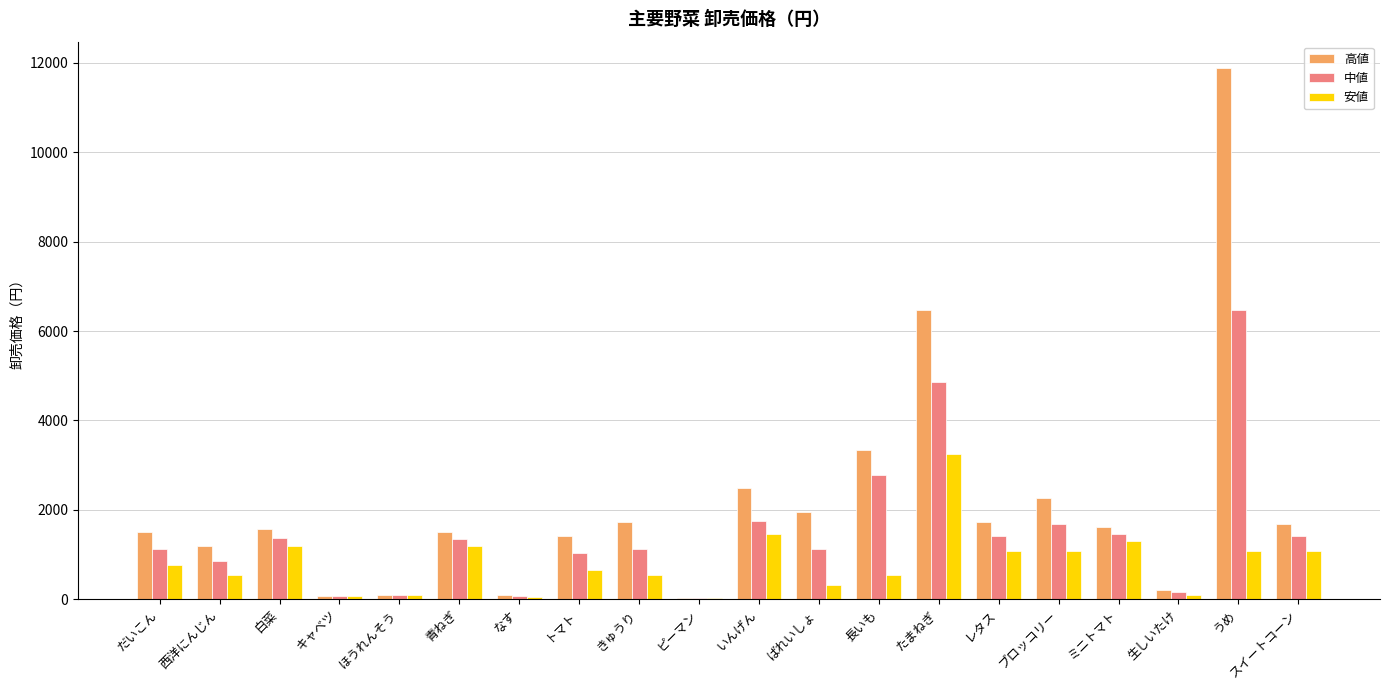

At which category is the sum across all series the highest?

うめ